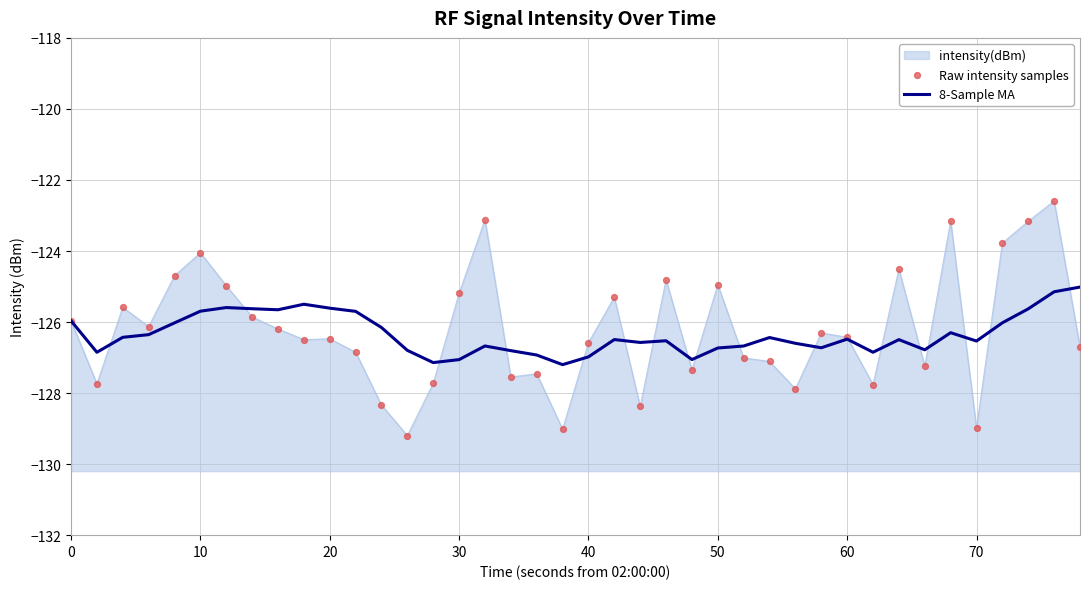

Which series contains the highest Y value?

Raw intensity samples